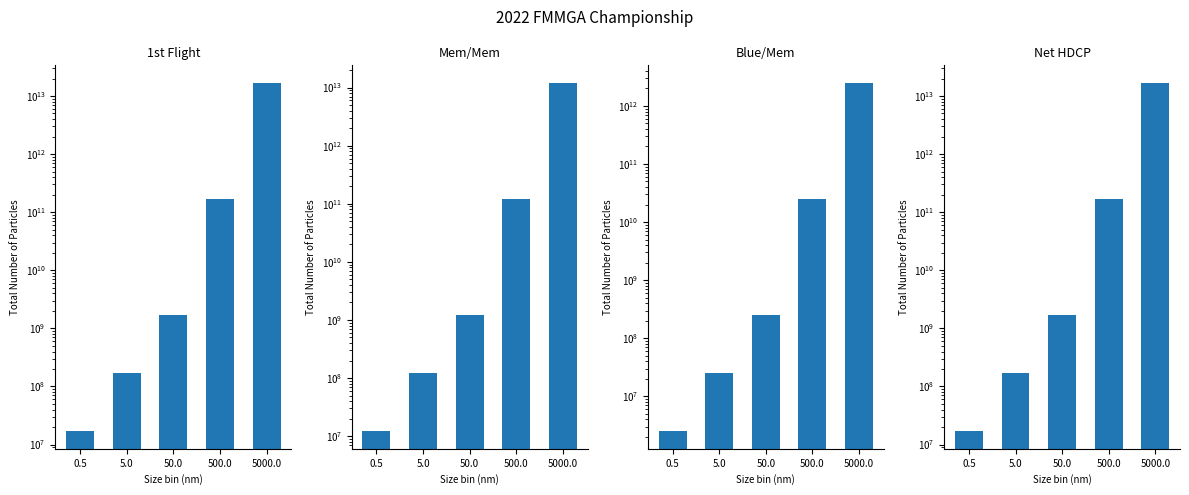

Which category has the highest value in the Net HDCP series?

5000.0